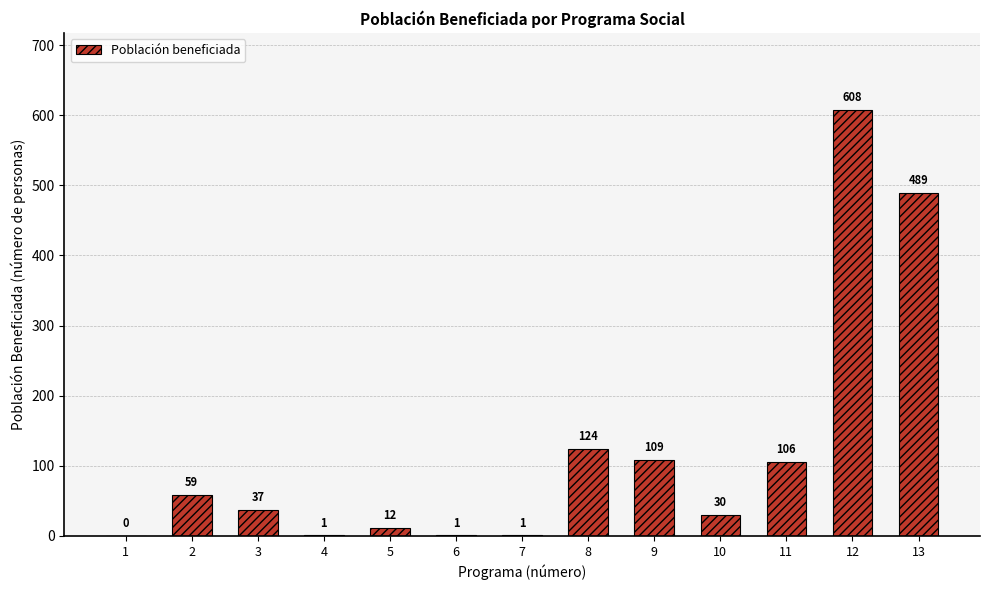

What is the difference between the values at 1 and 11?

106